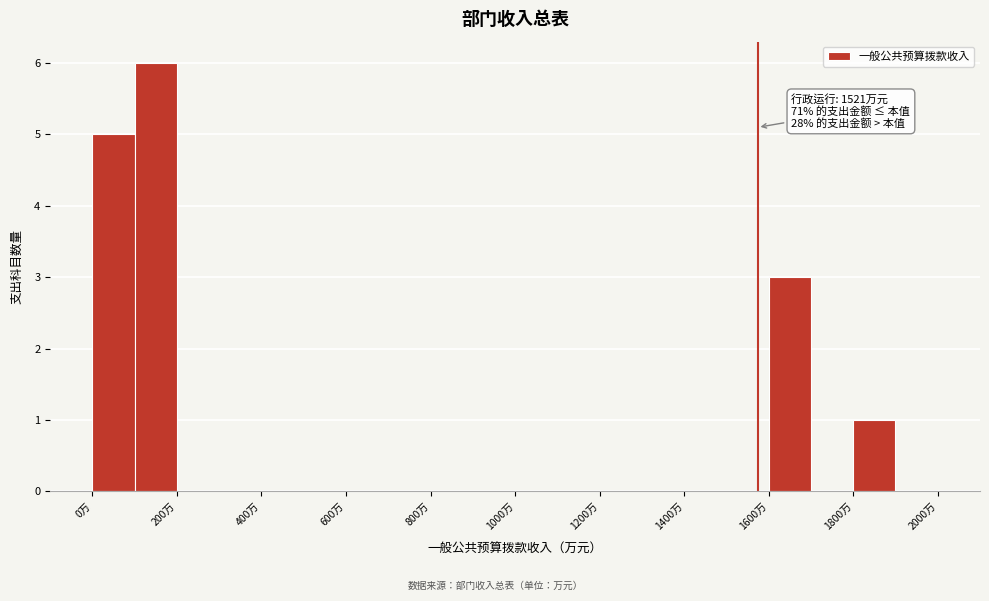

Which range on the x-axis has the tallest bar?

100 to 200